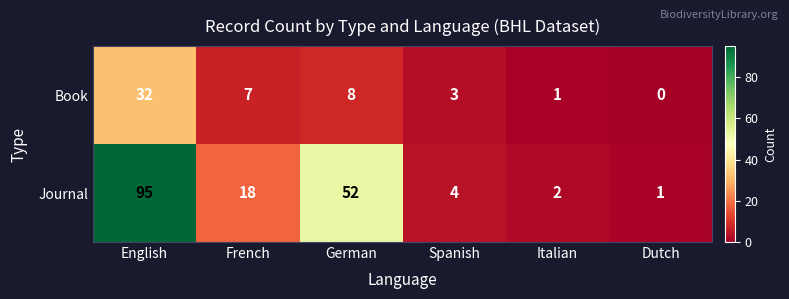

Where does the Book series first go above 7?

English